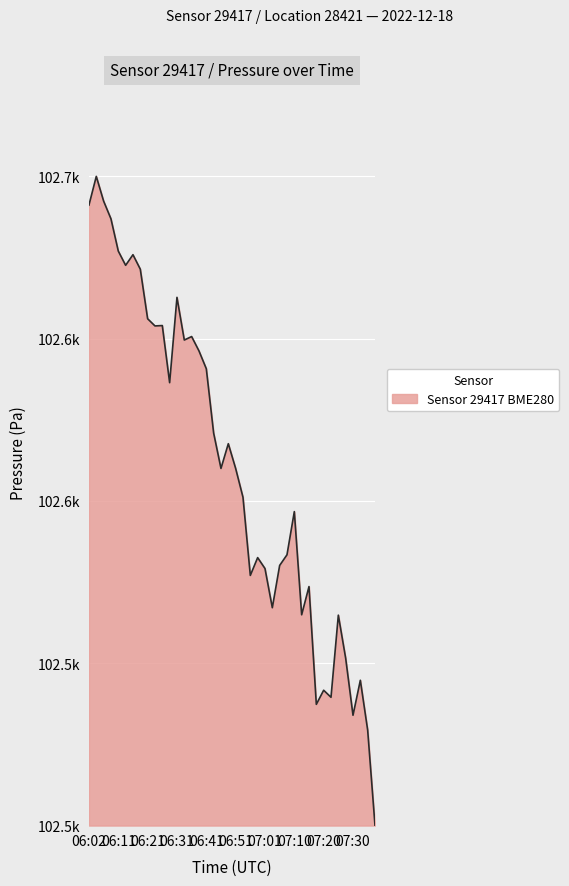

How many values exceed 0?

39